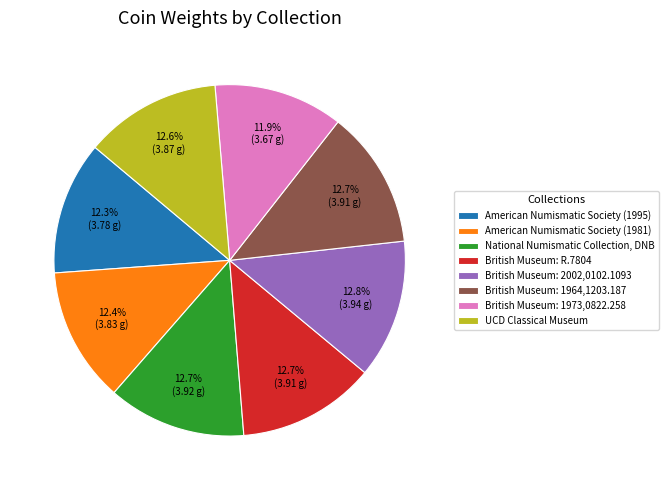

To the nearest percent, what is the combined percentage of National Numismatic Collection, DNB and British Museum: R.7804?

25%